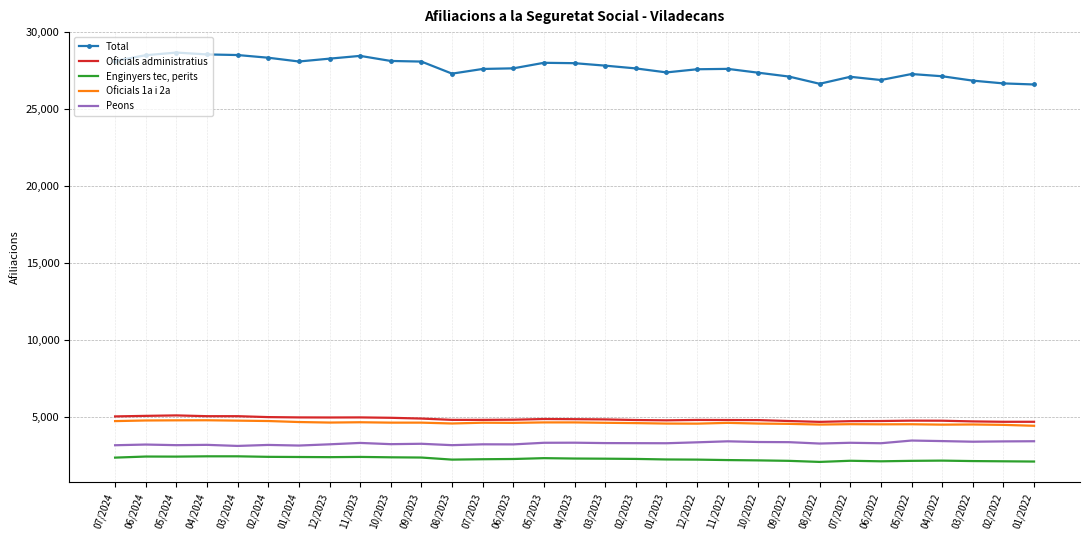

What is the difference between the Peons values at 03/2022 and 05/2024?

225